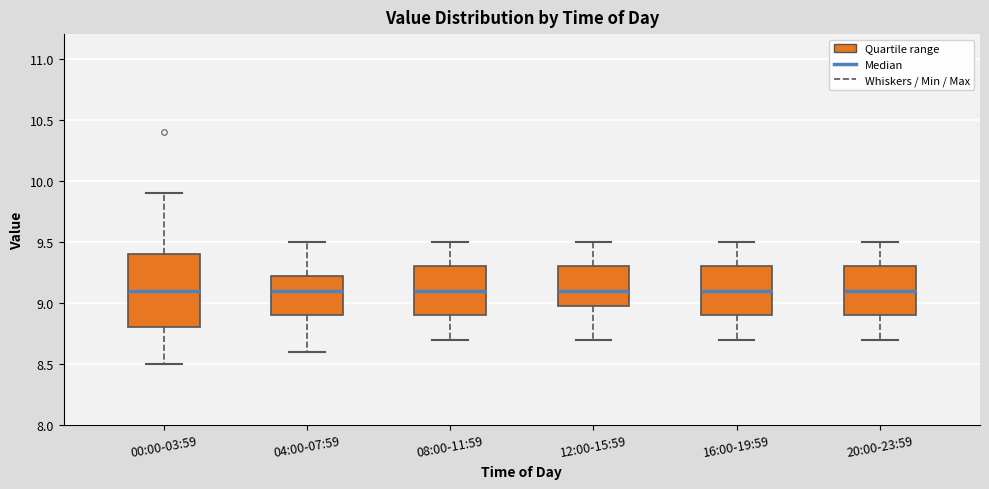

Comparing the boxes themselves (not the whiskers), which one is the tallest?

00:00-03:59